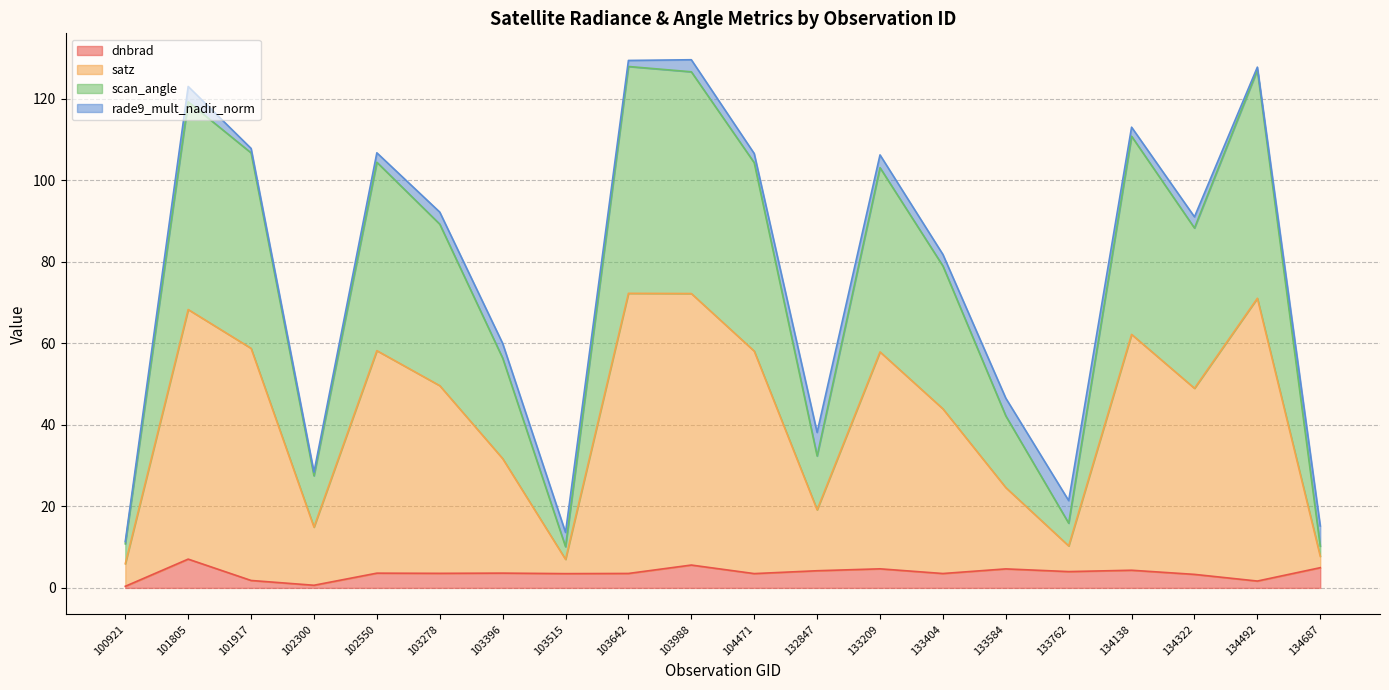

What is the maximum value for dnbrad?

7.1